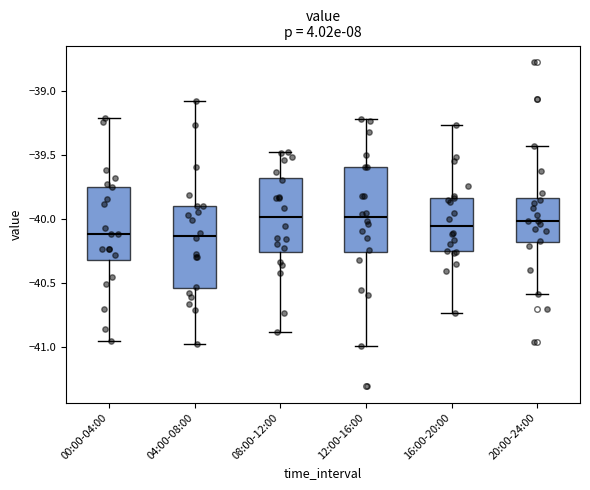

Reading left to right, read every box against the y-axis: the position of its median line, the range the box covers, and the ends of its whiskers. The values are not printed on the chart, so give them approximately, as read against the axis.

00:00-04:00: median -40.10, box -40.30 to -39.75, whiskers -40.95 to -39.20
04:00-08:00: median -40.15, box -40.55 to -39.90, whiskers -41.00 to -39.05
08:00-12:00: median -40.00, box -40.25 to -39.70, whiskers -40.90 to -39.45
12:00-16:00: median -40.00, box -40.25 to -39.60, whiskers -41.00 to -39.20
16:00-20:00: median -40.05, box -40.25 to -39.85, whiskers -40.75 to -39.25
20:00-24:00: median -40.00, box -40.20 to -39.85, whiskers -40.60 to -39.45